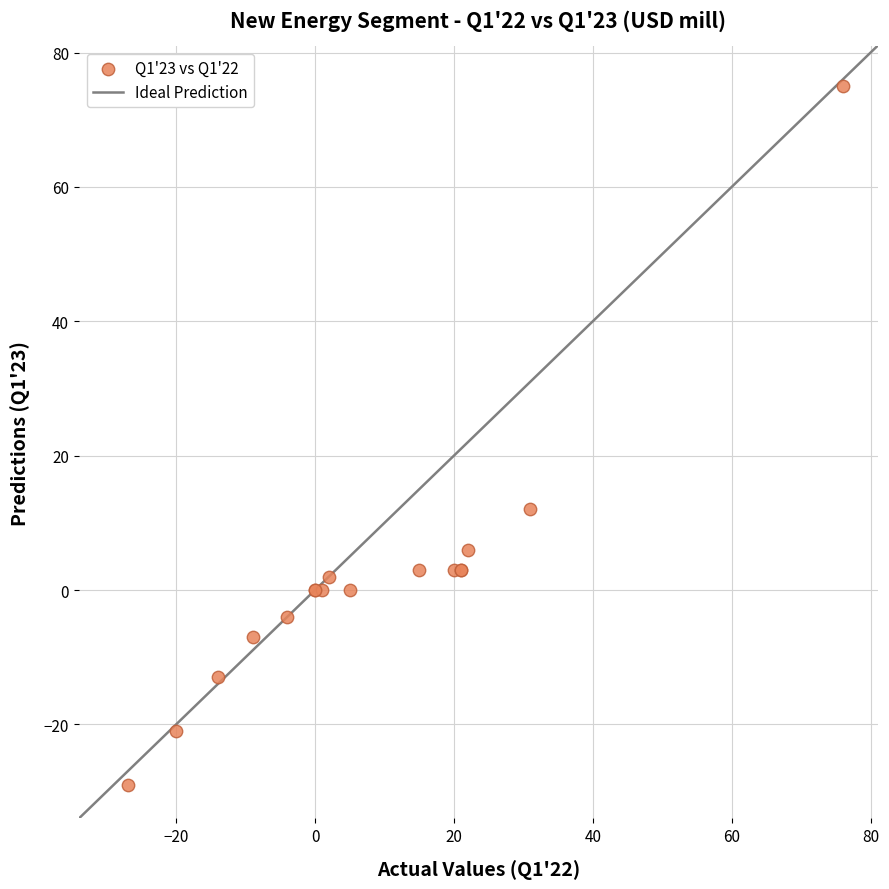

What Y value in the scatter plot is closest to 23?

12